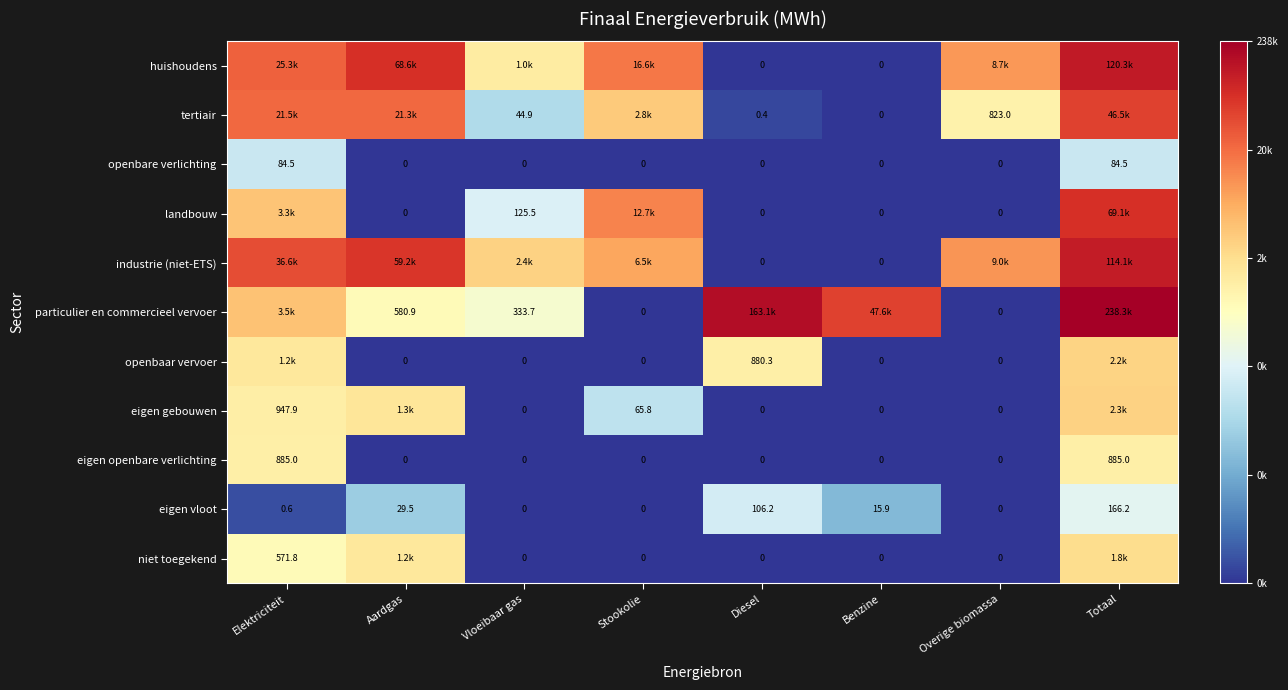

At which category is the sum across all series the highest?

Totaal